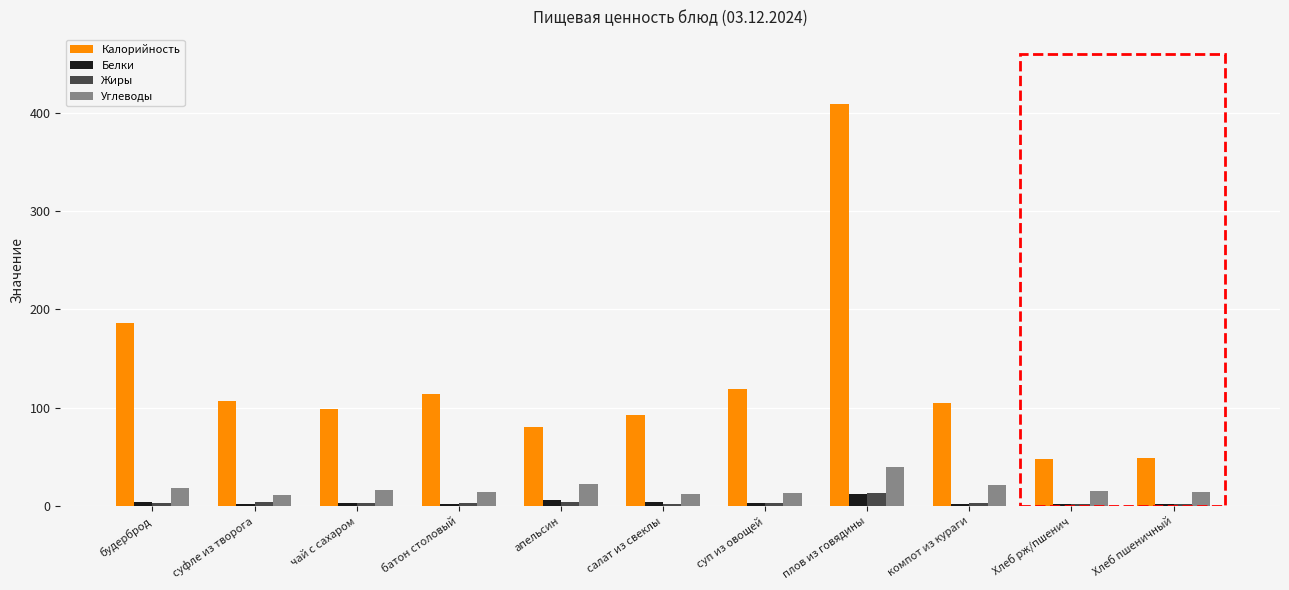

What value does the Калорийность series have at батон столовый?

114.4